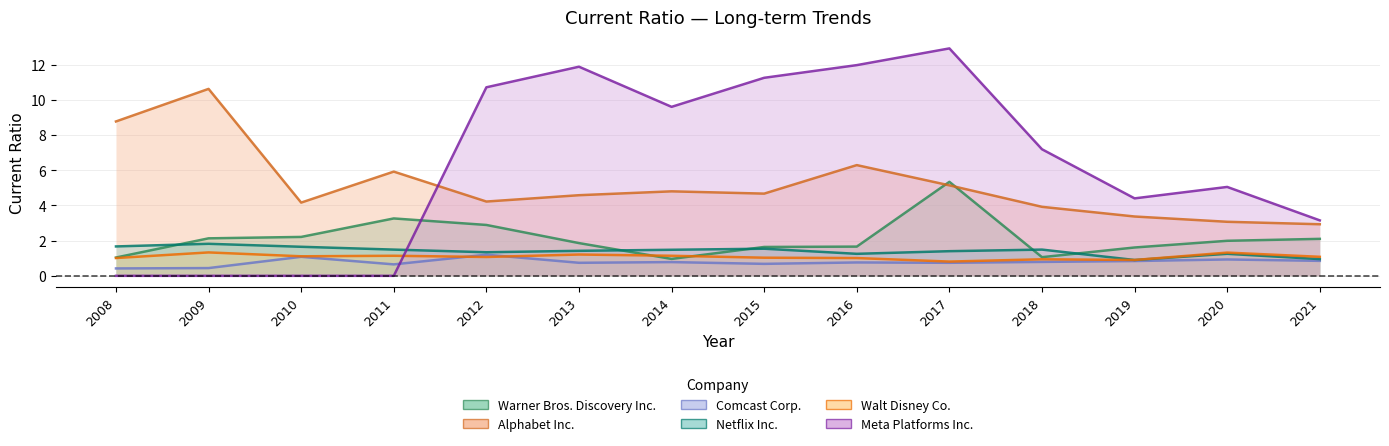

What are all the series names shown in the legend?

Warner Bros. Discovery Inc., Alphabet Inc., Comcast Corp., Netflix Inc., Walt Disney Co., Meta Platforms Inc.